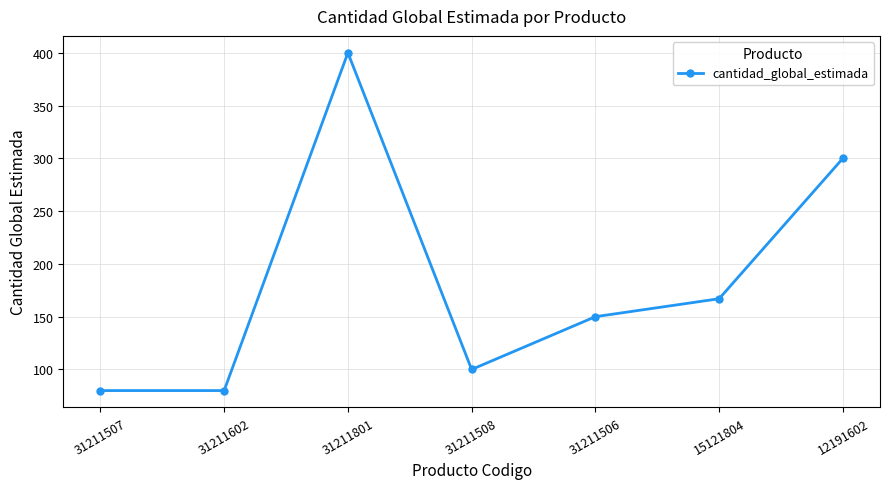

The value at 12191602 is 300. True or false?

True